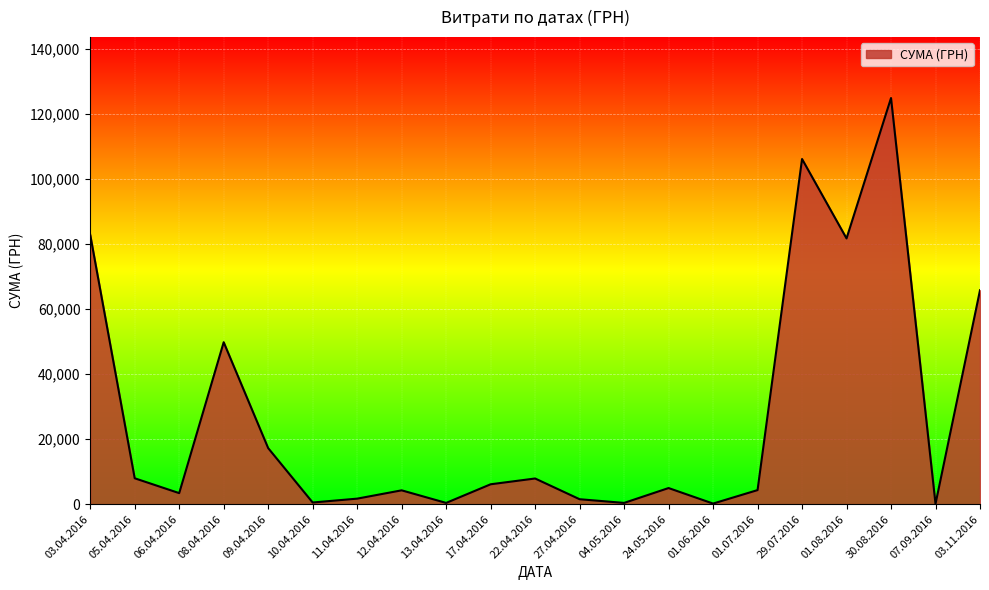

What is the greatest value displayed?

124904.8